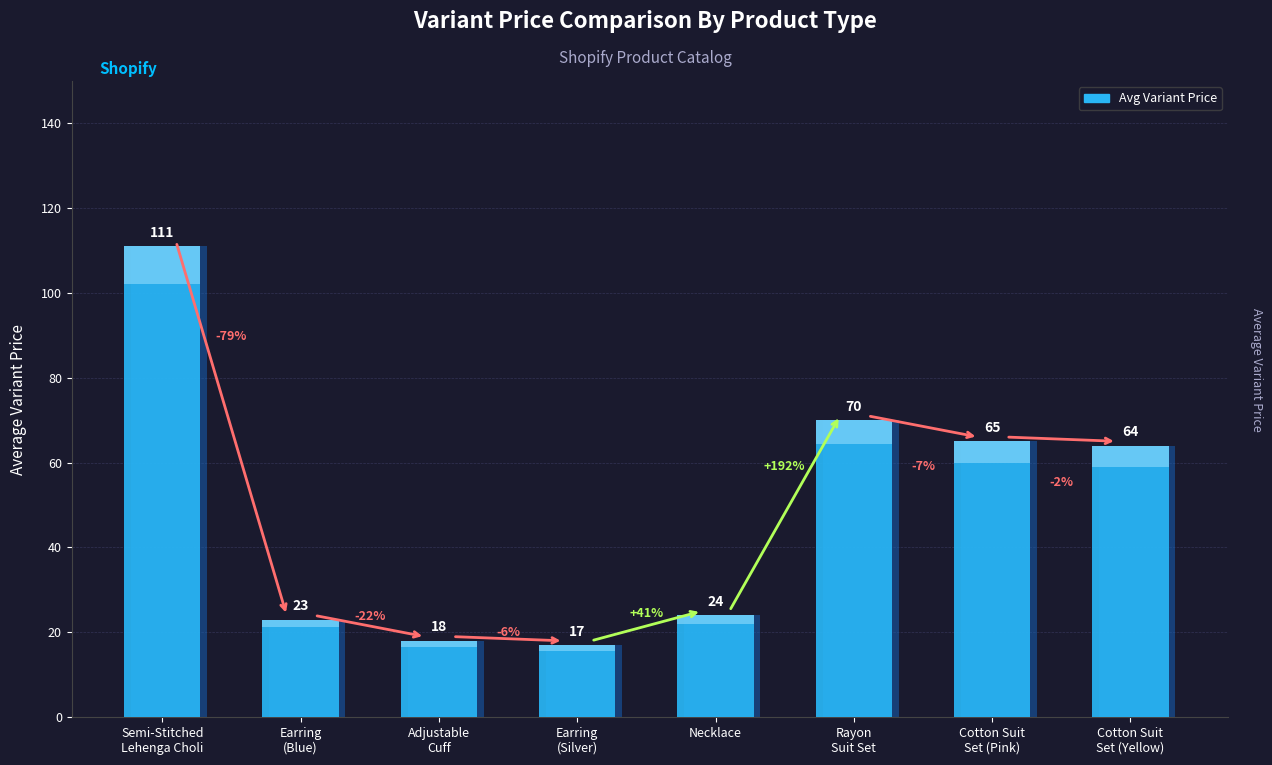

How many categories are shown in the chart?

8